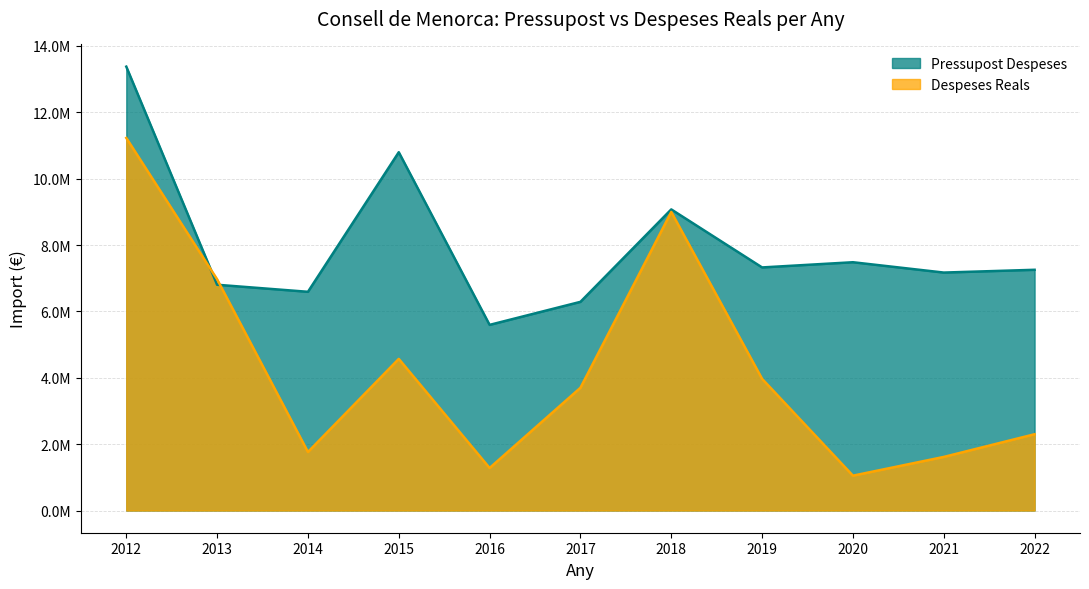

Does the chart display data point markers on the line(s)?

No